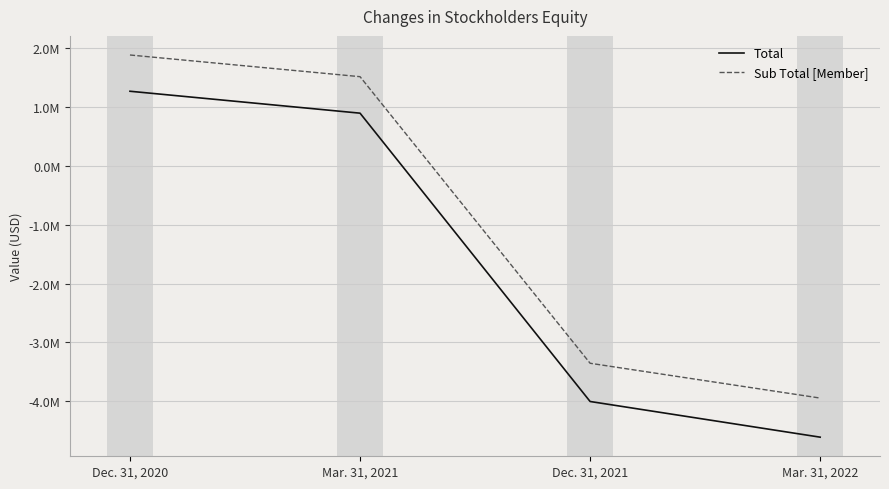

Rank the series by their average value, from highest to lowest.

Sub Total [Member], Total